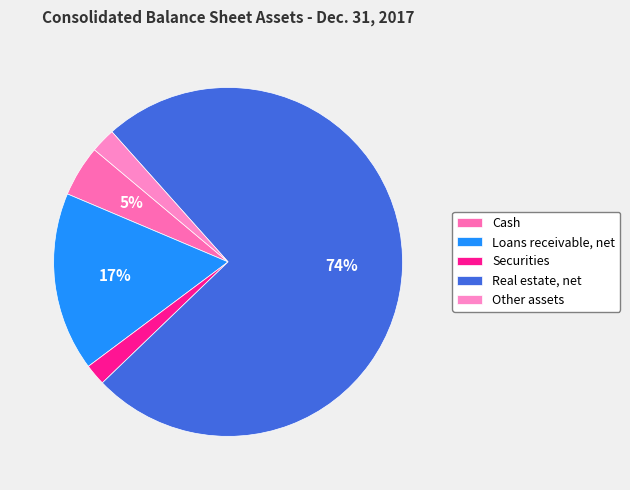

How many segments does this pie chart have?

5